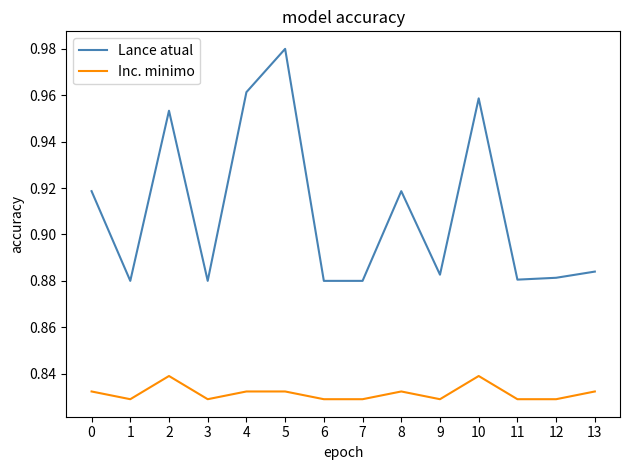

The value of Lance atual at 5 is 1.6. True or false?

False